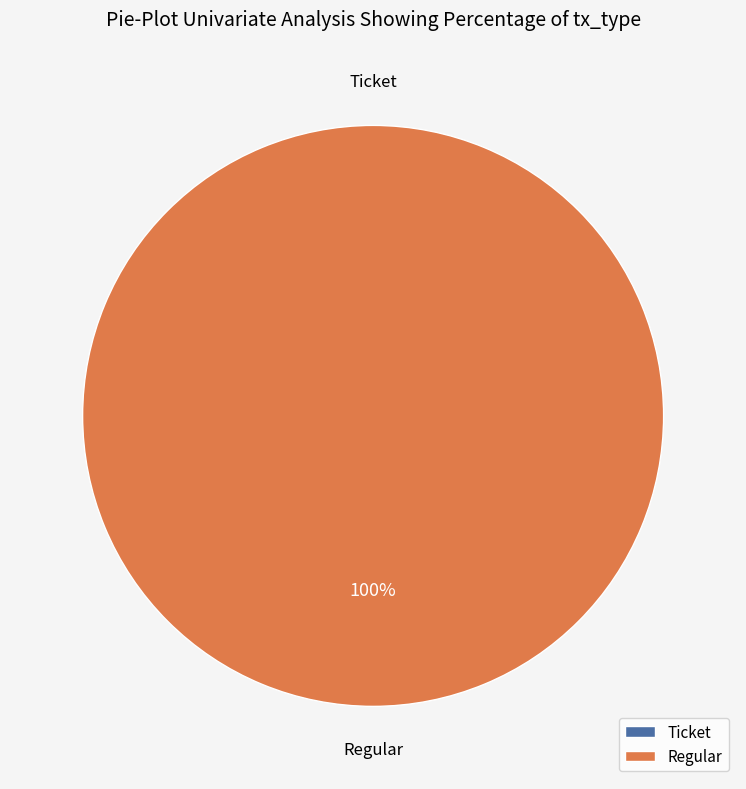

Which slice is the largest?

Regular